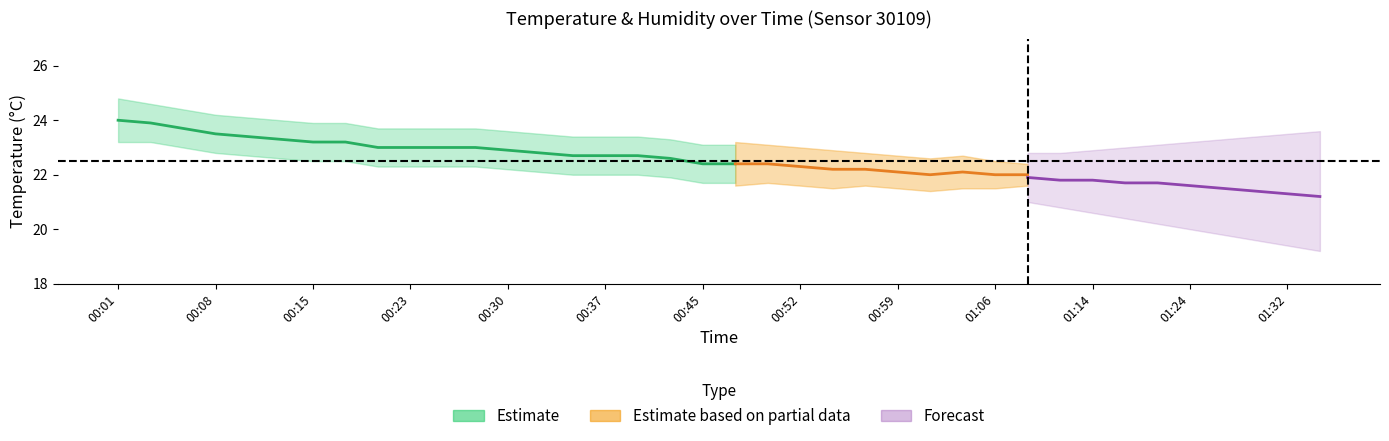

True or false: the data shows 32.1 at 00:27.

False